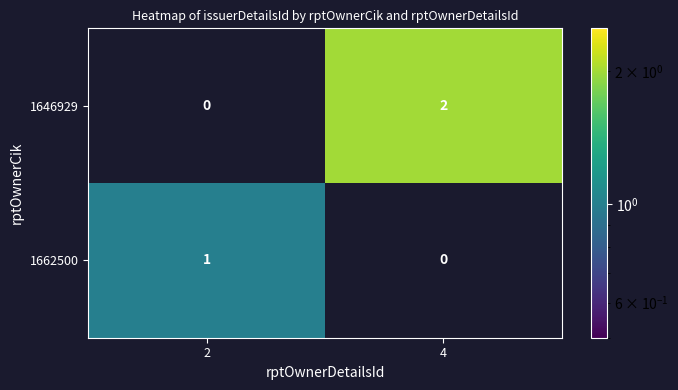

Reading left to right, transcribe all the data shown in this chart.

1646929: 0	2
1662500: 1	0